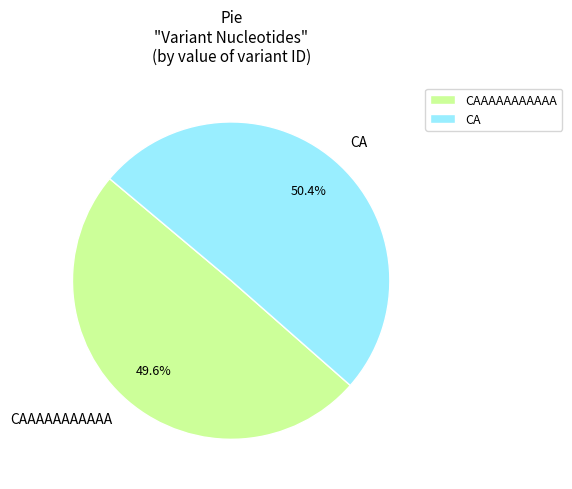

Which has a higher value, CAAAAAAAAAAA or CA?

CA